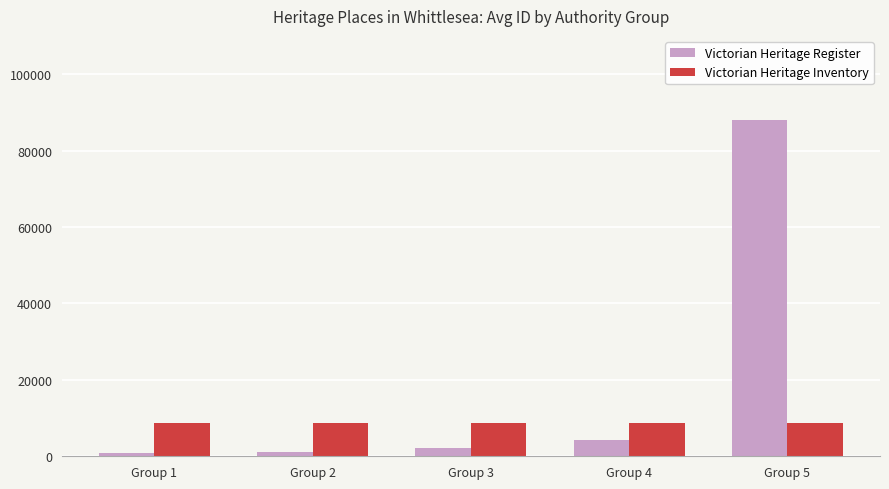

The value of Victorian Heritage Inventory at Group 1 is 8692. True or false?

True